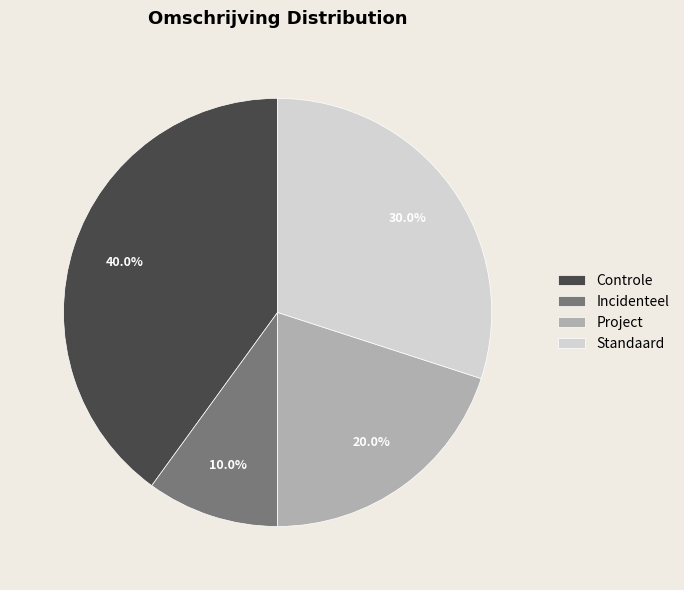

To the nearest percent, what portion does Incidenteel represent?

10%